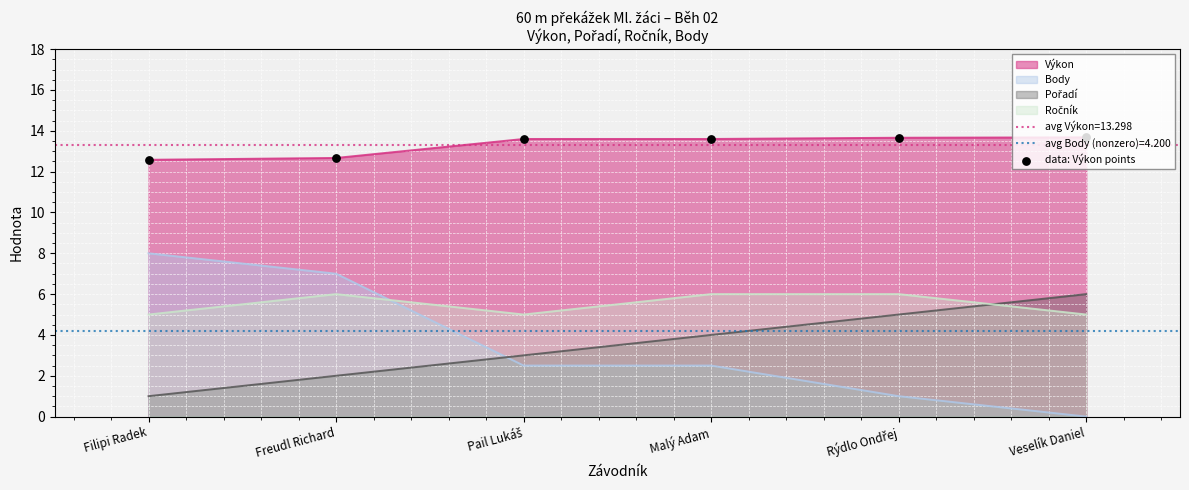

What is the change in value from Filipi Radek to Pail Lukáš?

+1.0